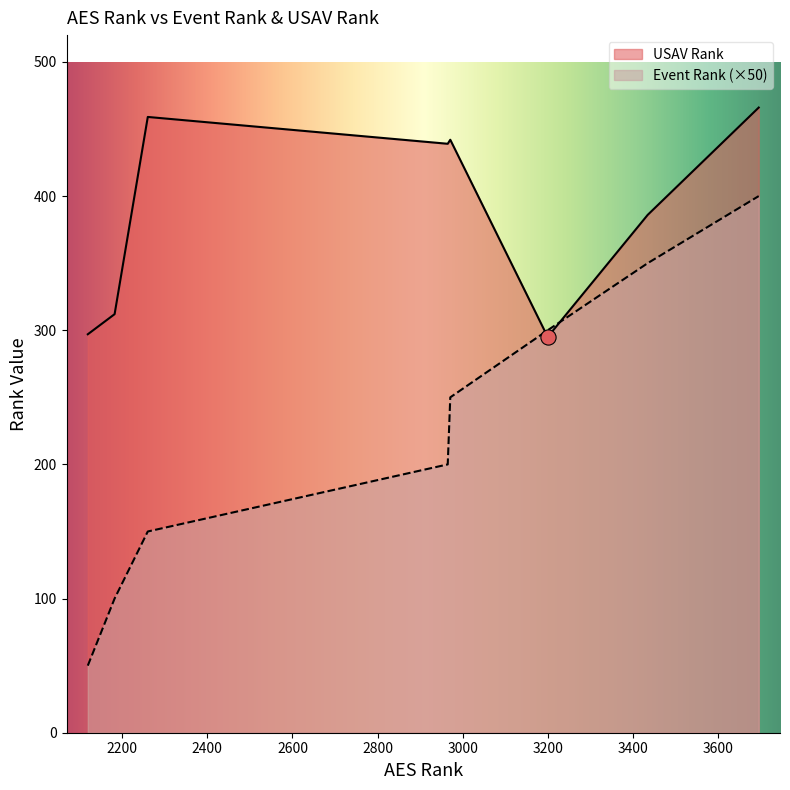

At how many categories does at least one series exceed 243?

8